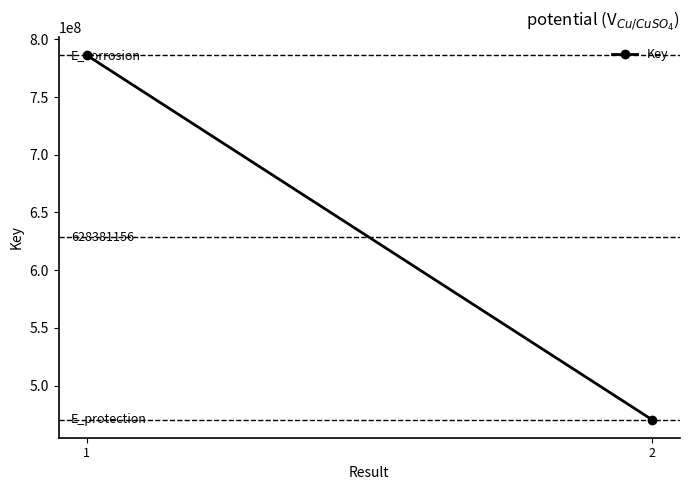

What is the value of the 1st point from the left?

786222331